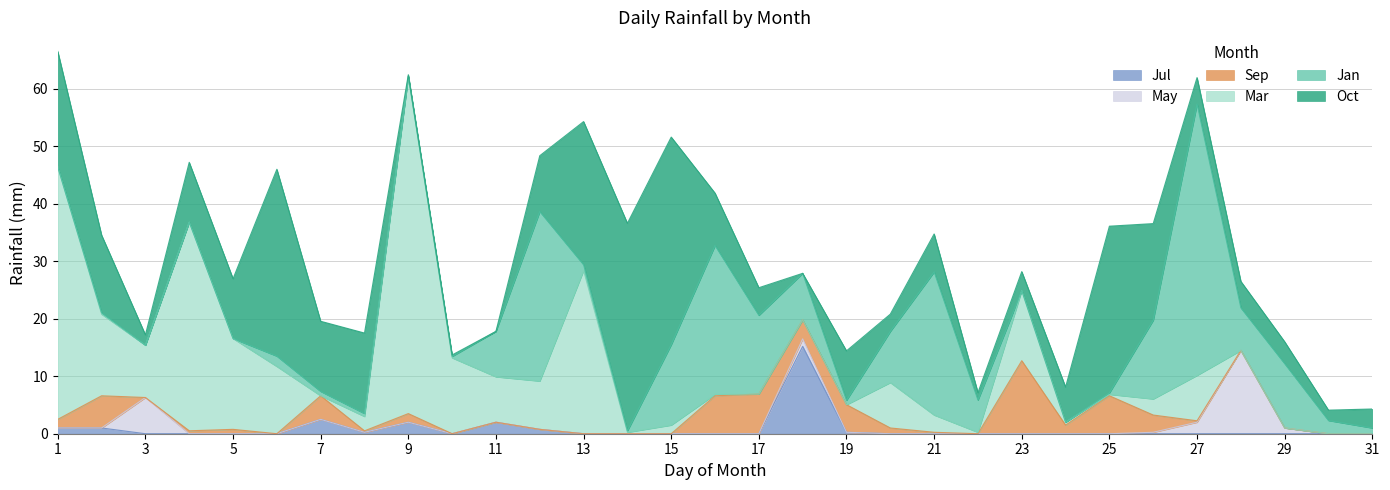

In Oct, how many points are lower than both neighbors (excluding endpoints)?

7